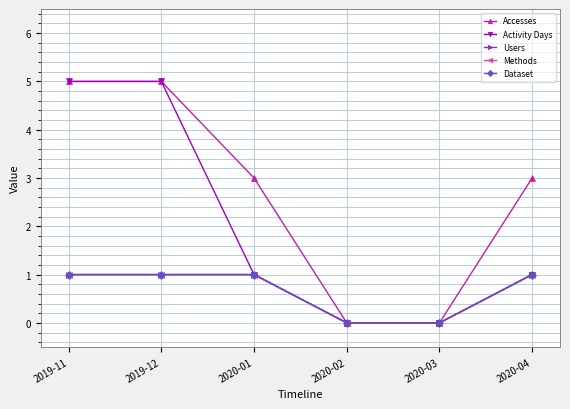

What is the label of the 5th point from the right?

2019-12